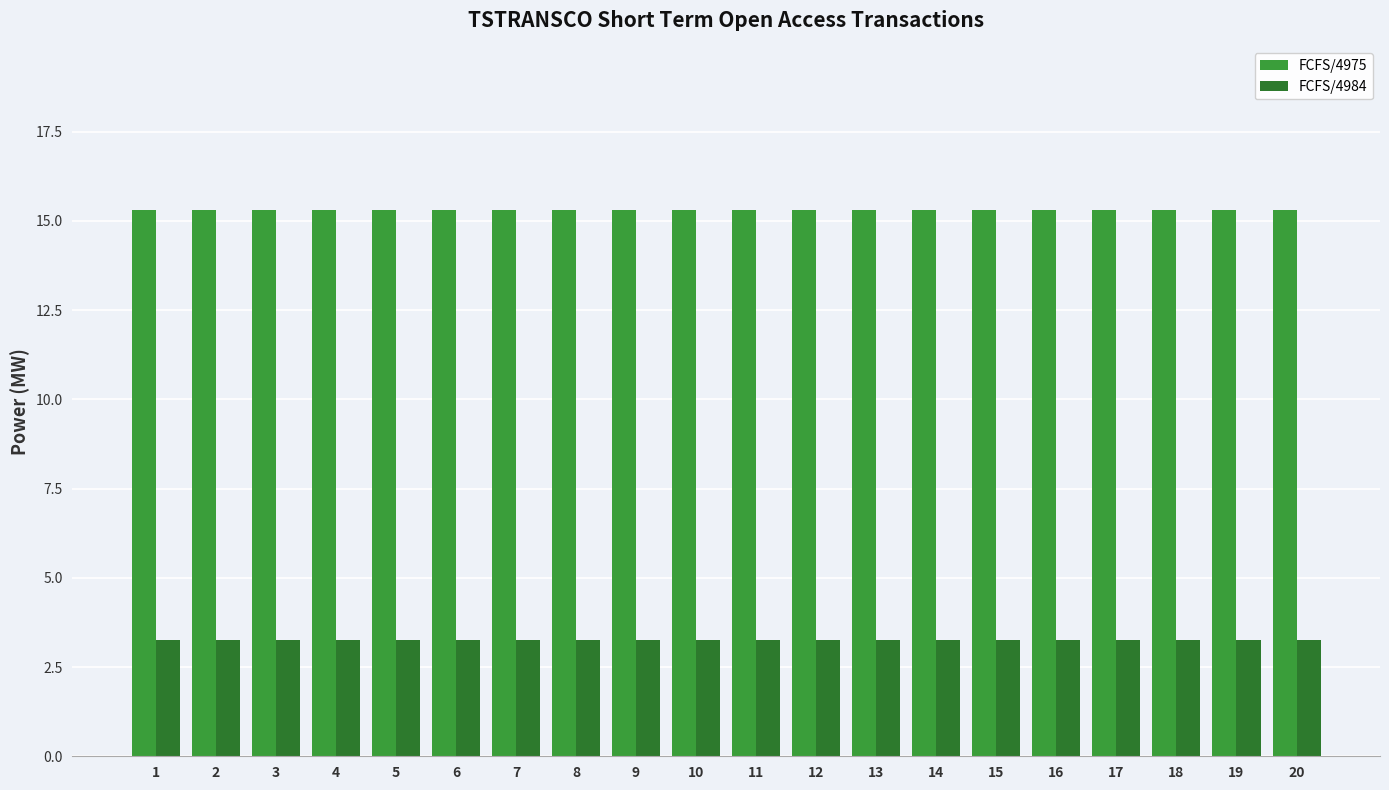

What is the lowest value of the FCFS/4984 series?

3.3